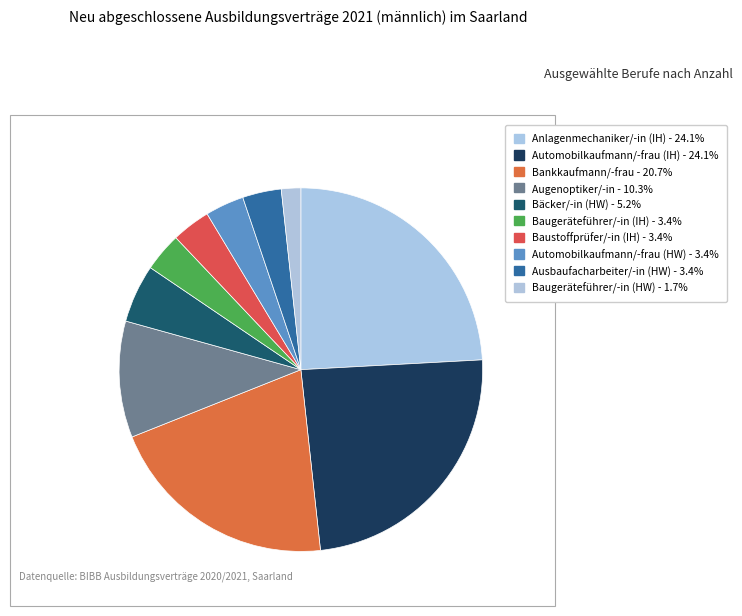

Do Bäcker/-in (HW) and Baugeräteführer/-in (HW) together represent more than half of the pie?

No